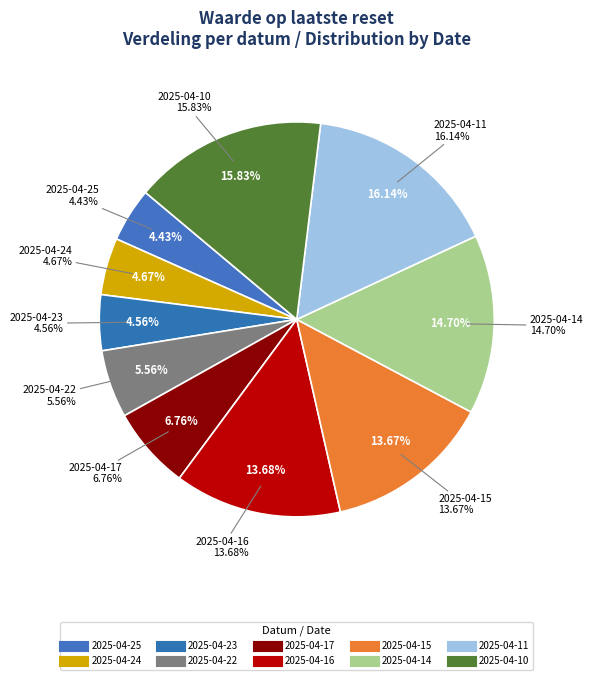

Is the sum of 2025-04-14 and 2025-04-22 greater than half?

No